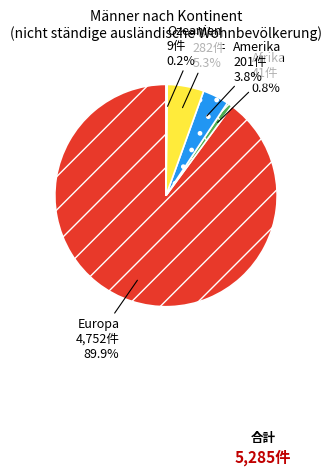

Does any single category account for the majority?

Yes